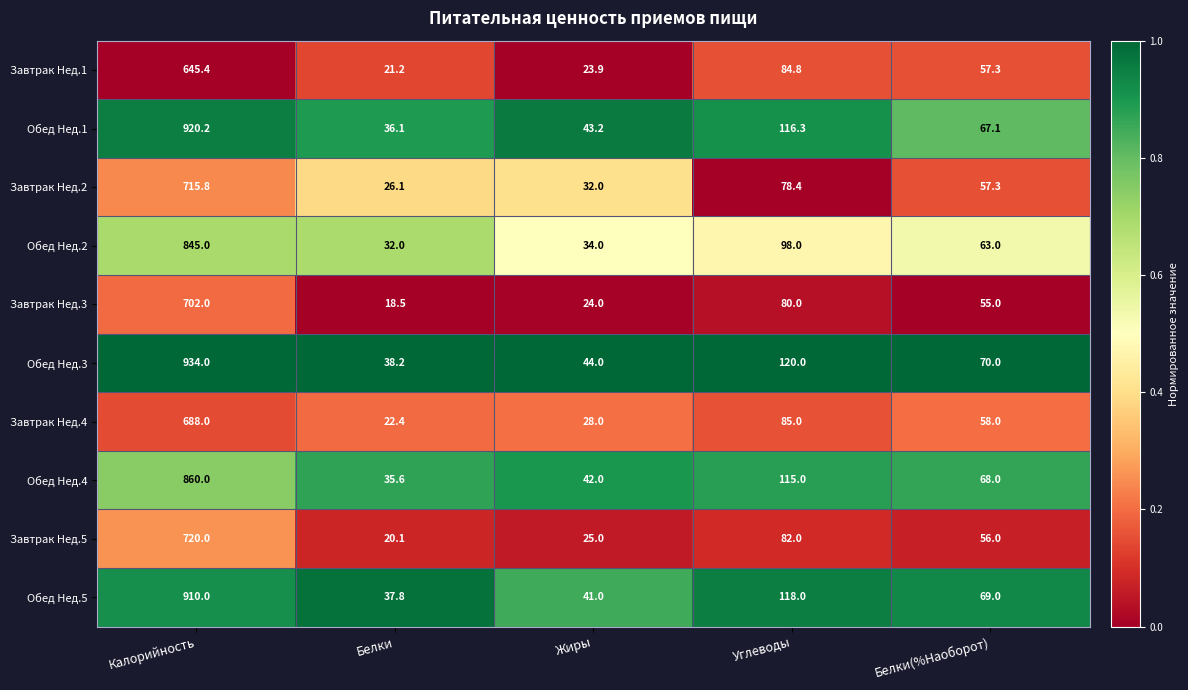

Is it true that Завтрак Нед.2 equals 24.6 at Углеводы?

False